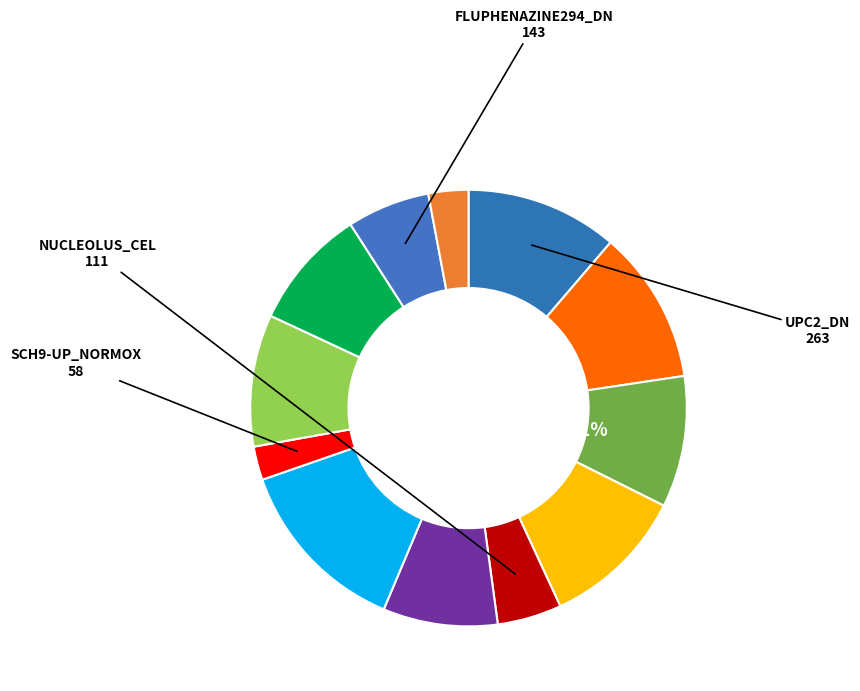

What is the smallest slice in the pie chart?

SCH9-UP_NORMOX